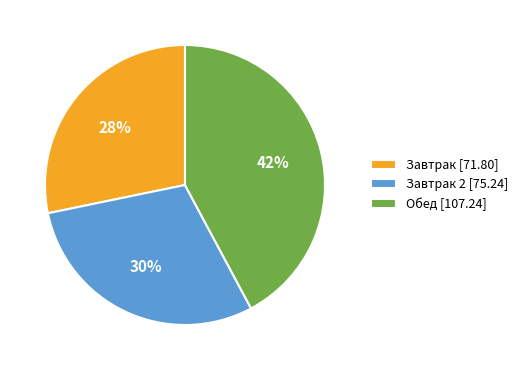

Is the sum of Завтрак [71.80] and Завтрак 2 [75.24] greater than half?

Yes